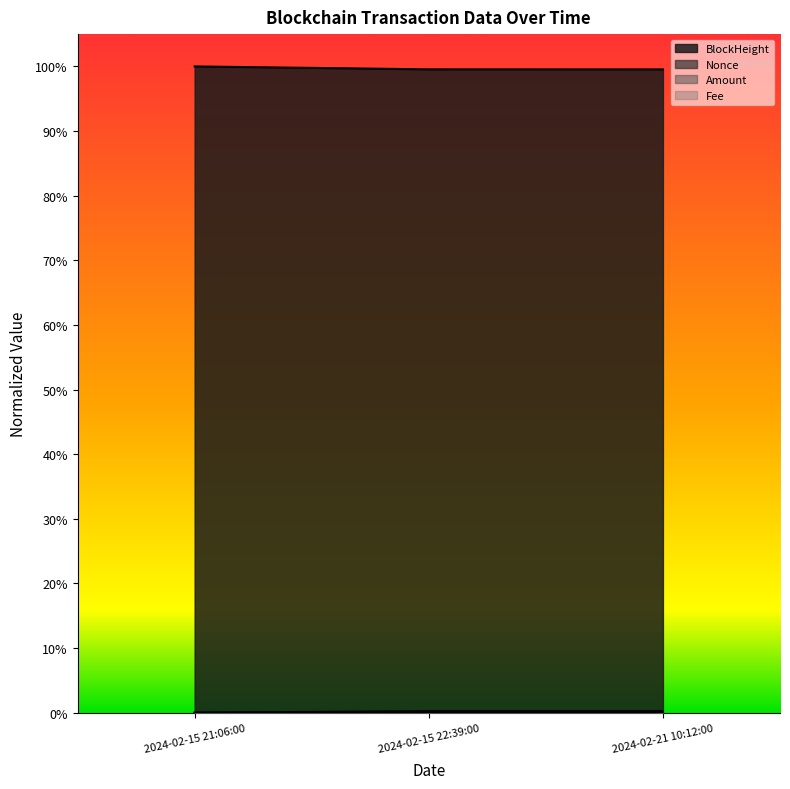

What is the maximum value for BlockHeight?

1.0